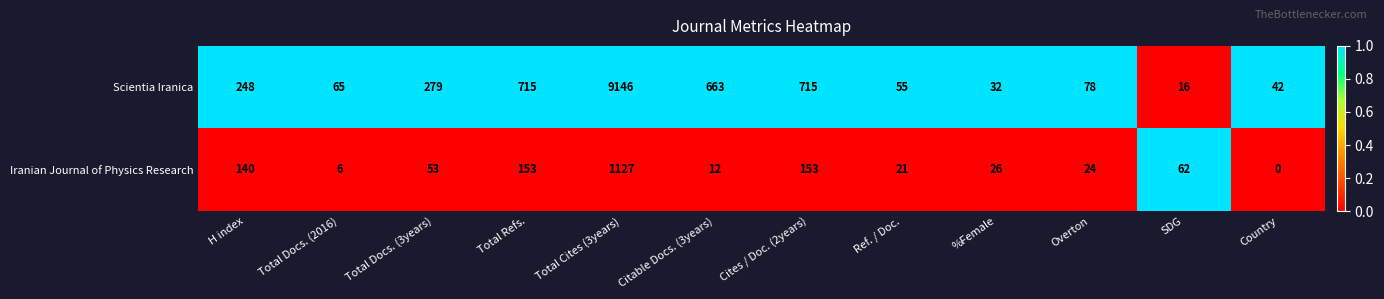

At which label does Scientia Iranica reach its minimum?

SDG